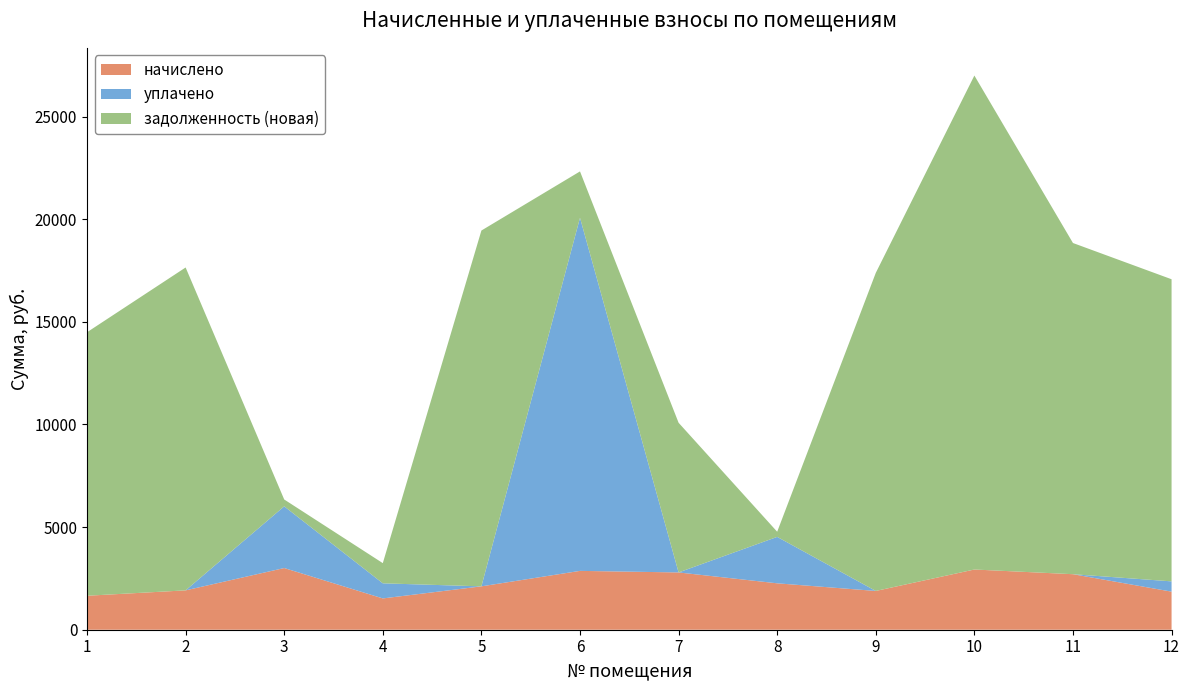

Reading left to right, list all the values displayed in this chart.

начислено: 1=1655.2	2=1917.5	3=3005.1	4=1524.8	5=2113.1	6=2866.8	7=2790.4	8=2261.0	9=1888.9	10=2933.6	11=2704.6	12=1855.5
уплачено: 1=0.0	2=0.0	3=3005.1	4=735.6	5=0.0	6=17200.6	7=0.0	8=2261.0	9=0.0	10=0.0	11=0.0	12=500.0
задолженность (новая): 1=12836.3	2=15728.9	3=334.1	4=983.1	5=17333.1	6=2259.0	7=7291.8	8=251.2	9=15494.2	10=24062.9	11=16133.8	12=14717.4